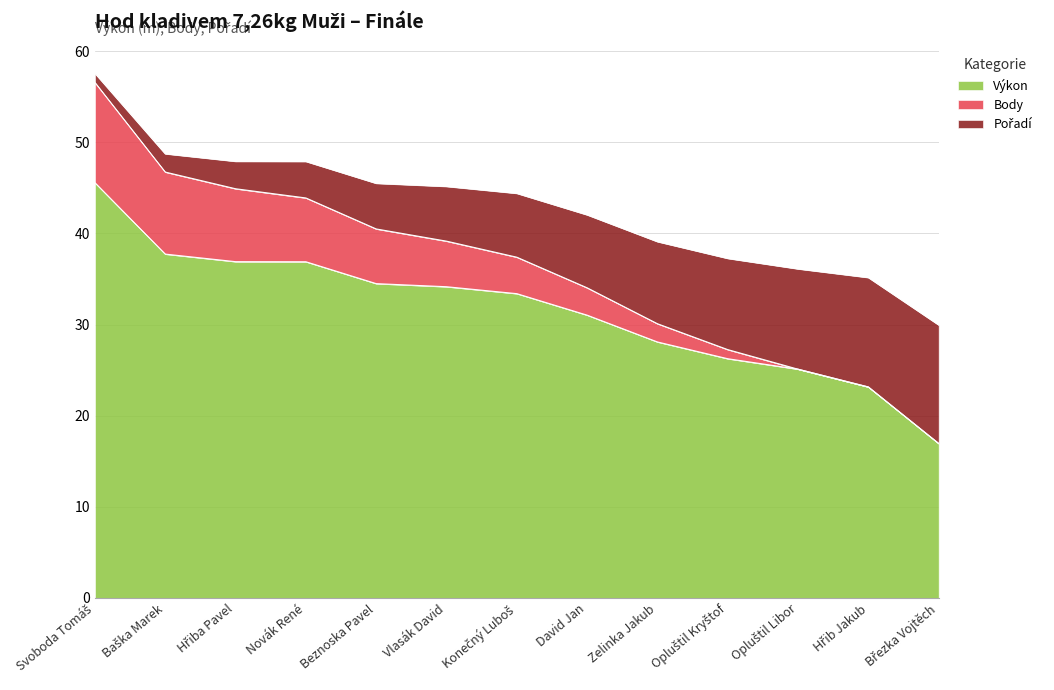

What is the total value across all series at Beznoska Pavel?

45.5